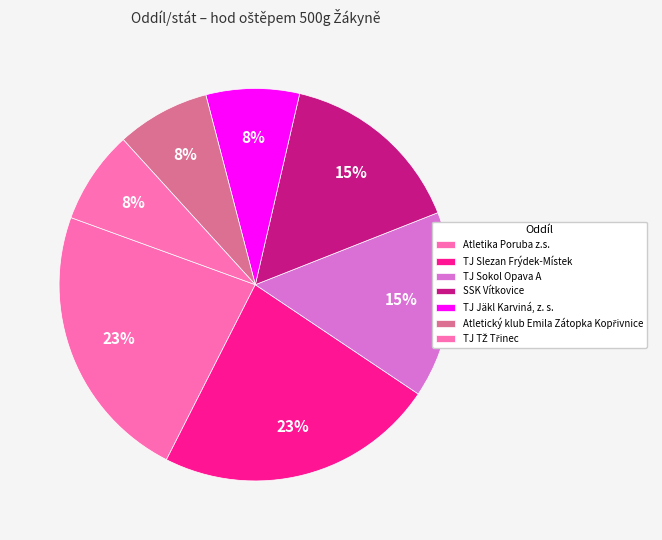

Is there any slice that represents more than half of the pie?

No